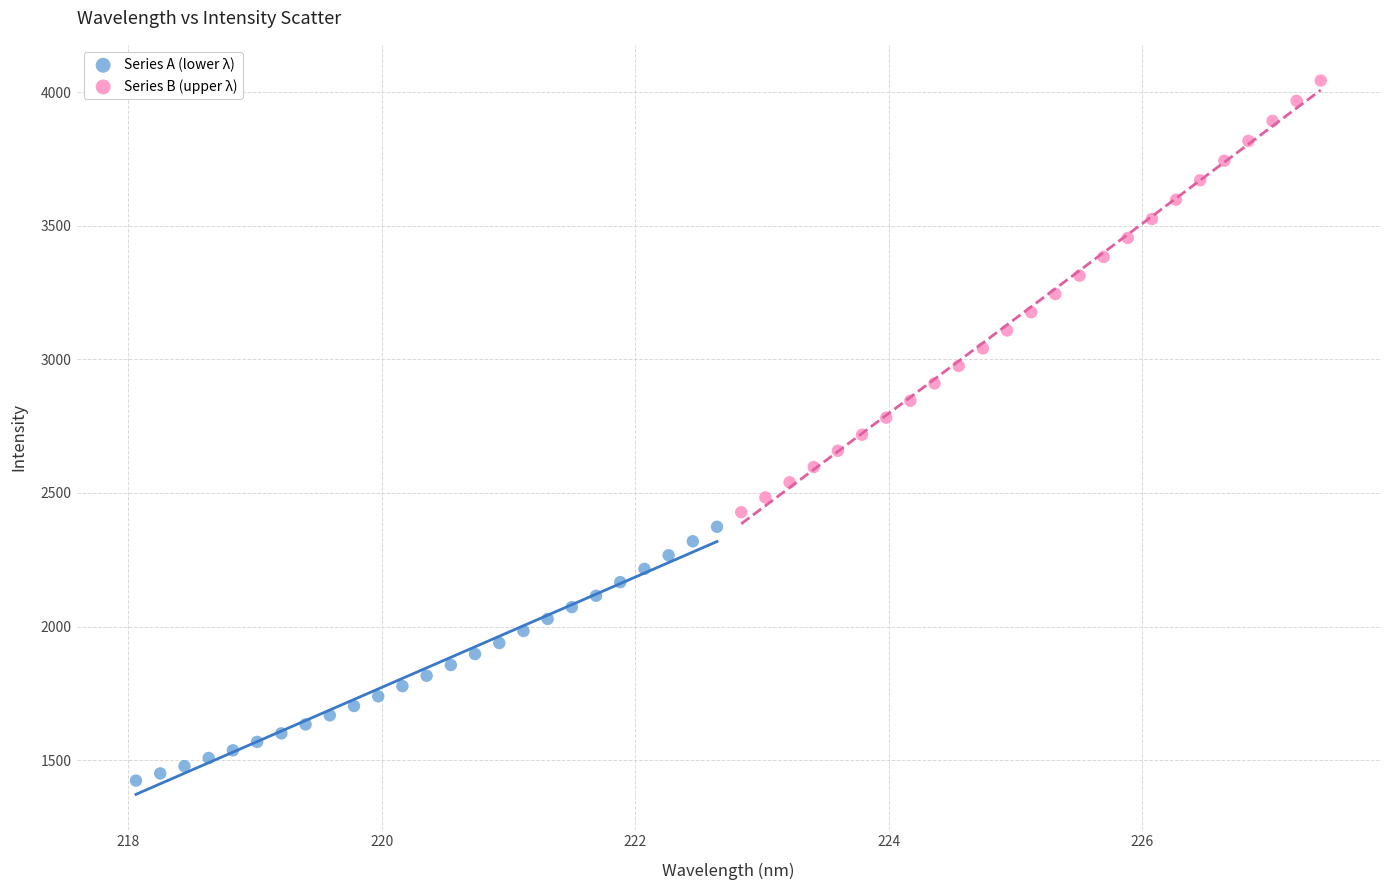

What are all the series names shown in the legend?

Series A (lower λ), Series B (upper λ)